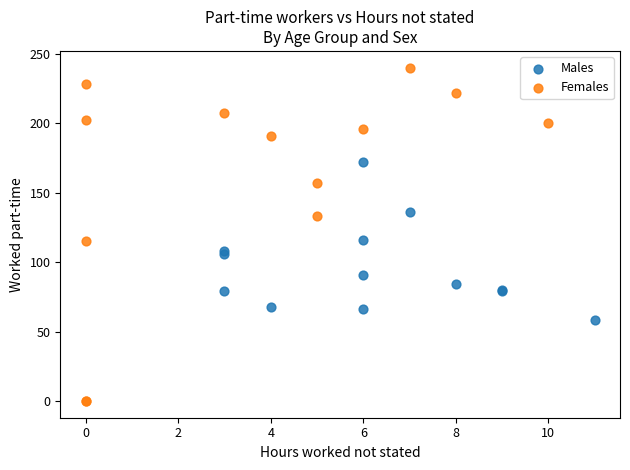

Which series has the widest spread of Y values?

Females